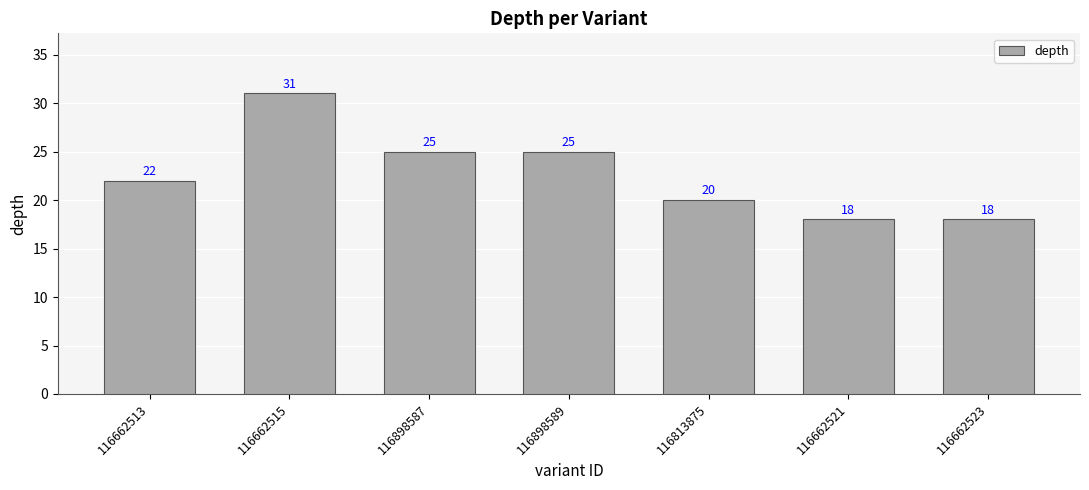

What is the greatest value displayed?

31